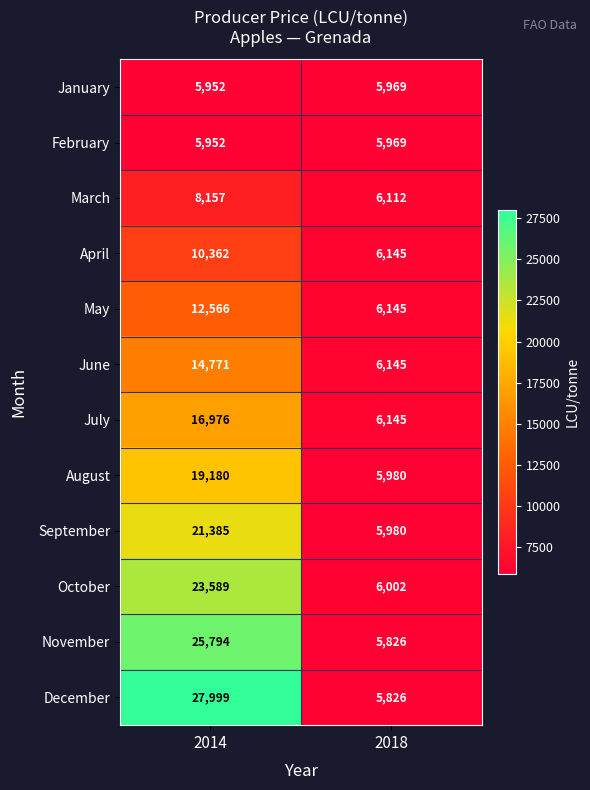

Reading left to right, what are all the values shown in this chart?

January: 5952	5969
February: 5952	5969
March: 8157	6112
April: 10362	6145
May: 12566	6145
June: 14771	6145
July: 16976	6145
August: 19180	5980
September: 21385	5980
October: 23589	6002
November: 25794	5826
December: 27999	5826